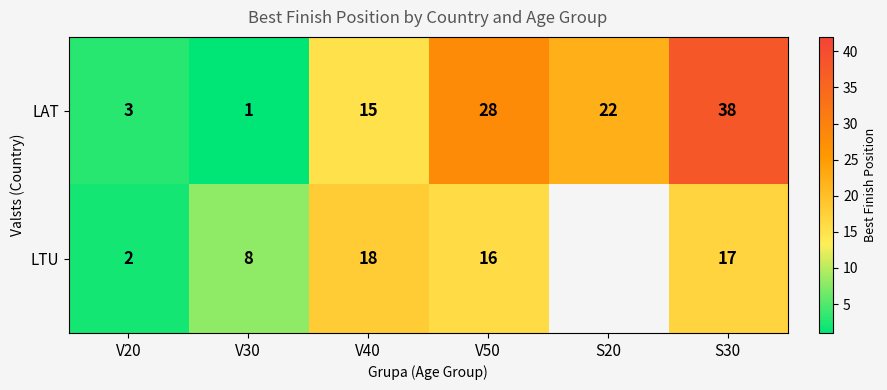

How many series are shown in this chart?

2